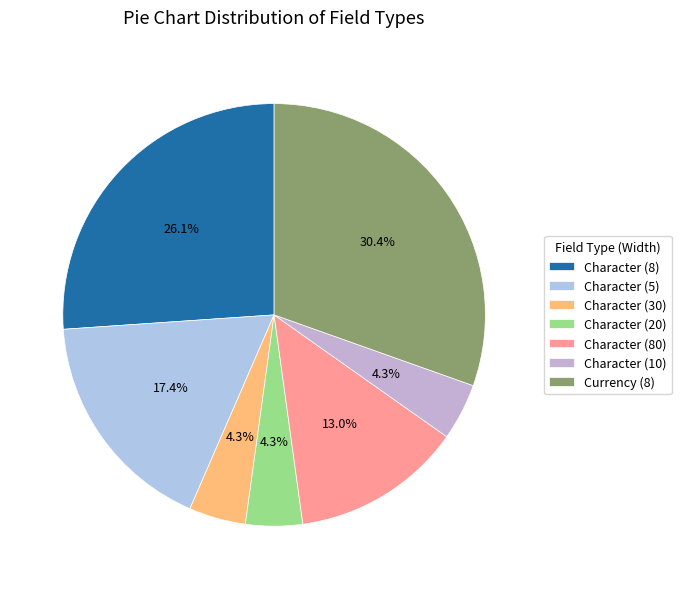

Is there a majority slice in this chart?

No